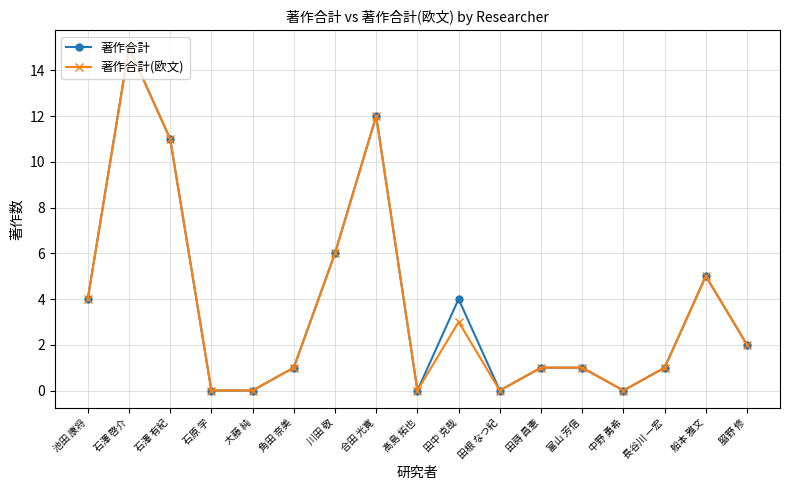

What is the sum of the 著作合計(欧文) values at 富山 芳信 and 川田 敬?

7